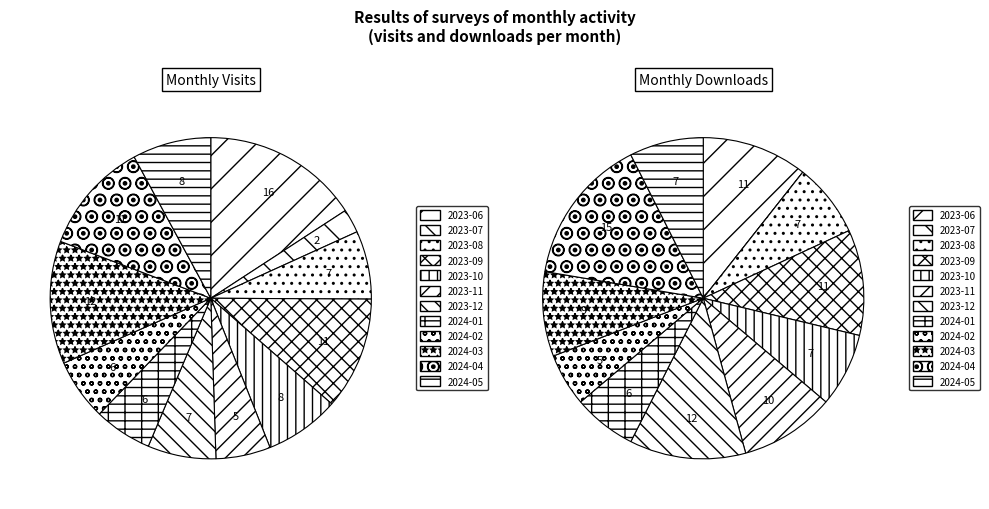

Which series changed the most between 2023-10 and 2024-01?

monthly_visit